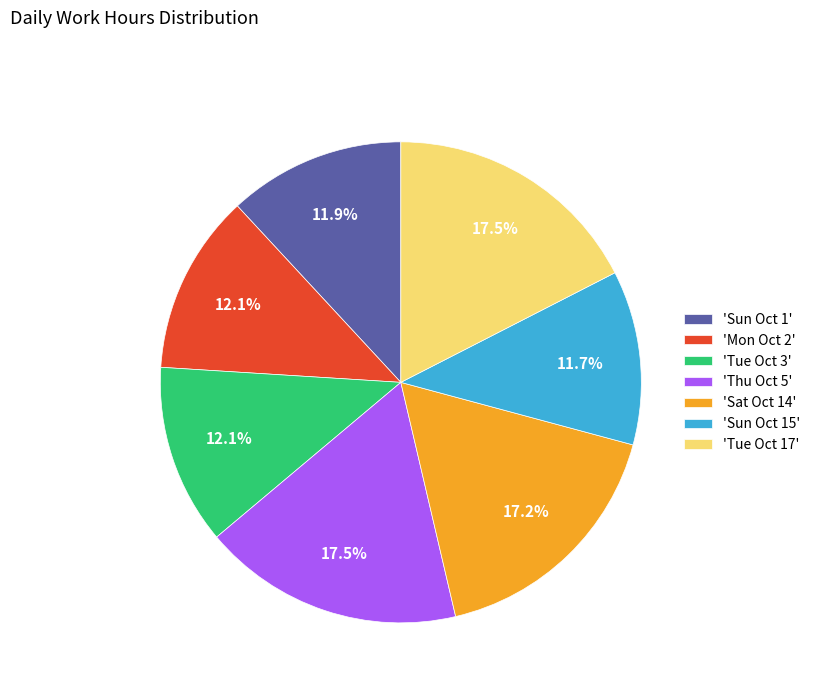

What is the ratio of the value at 'Sun Oct 1' to the value at 'Sat Oct 14'?

0.7